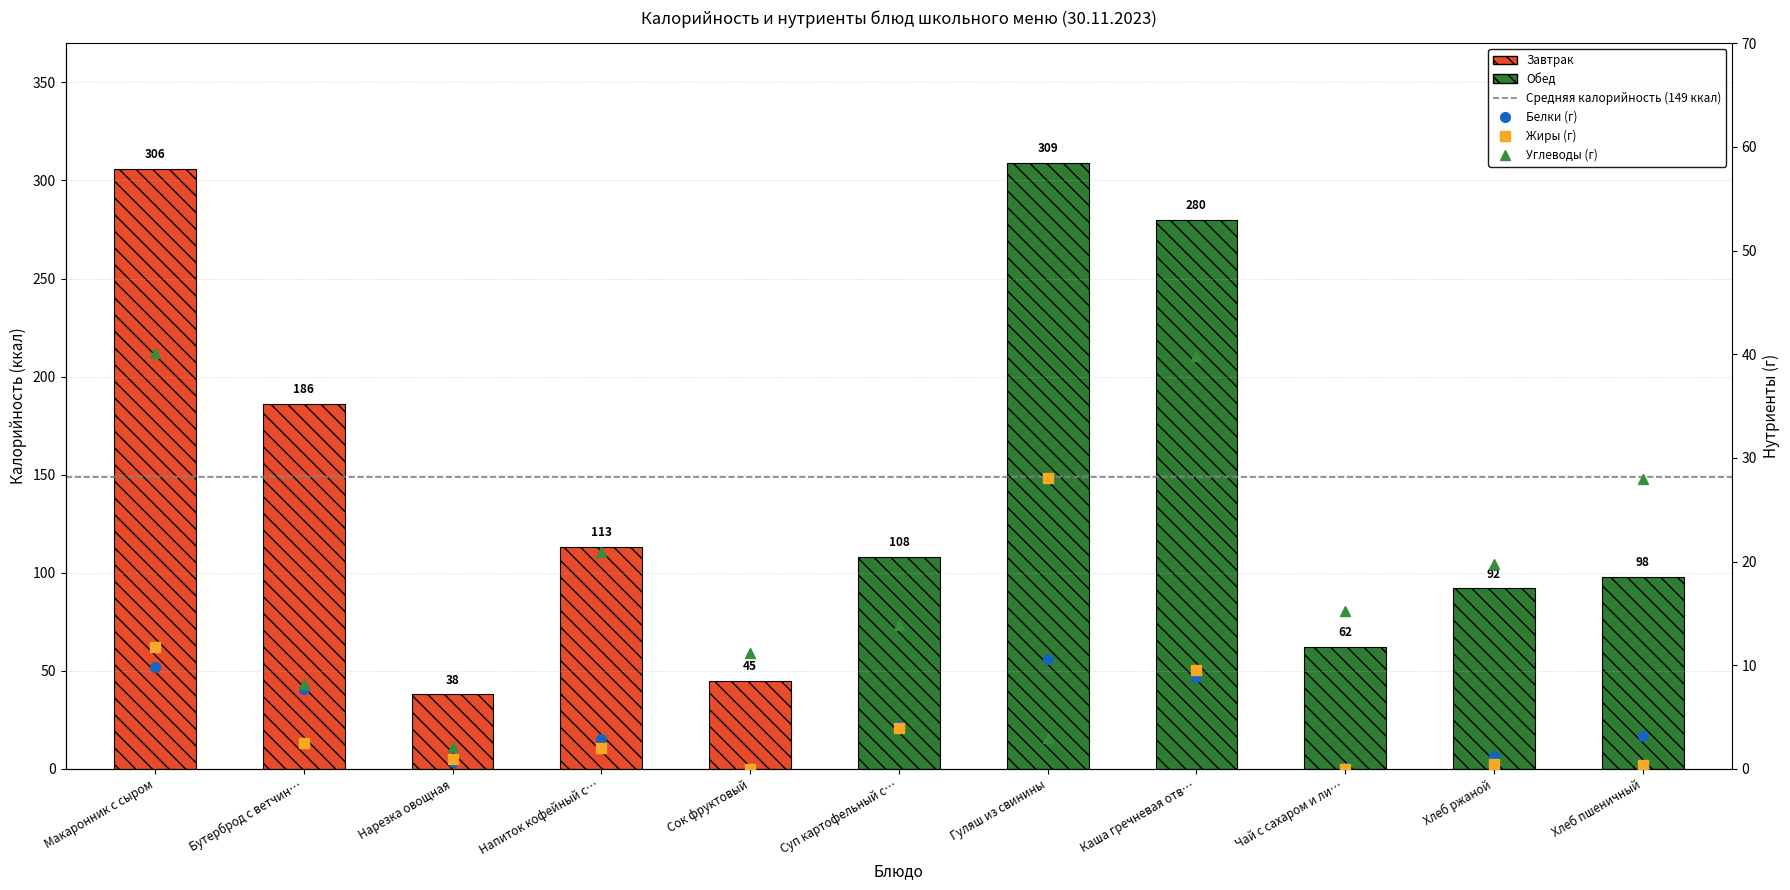

What is the sum of the Белки (г) values at Напиток кофейный с… and Сок фруктовый?

2.9